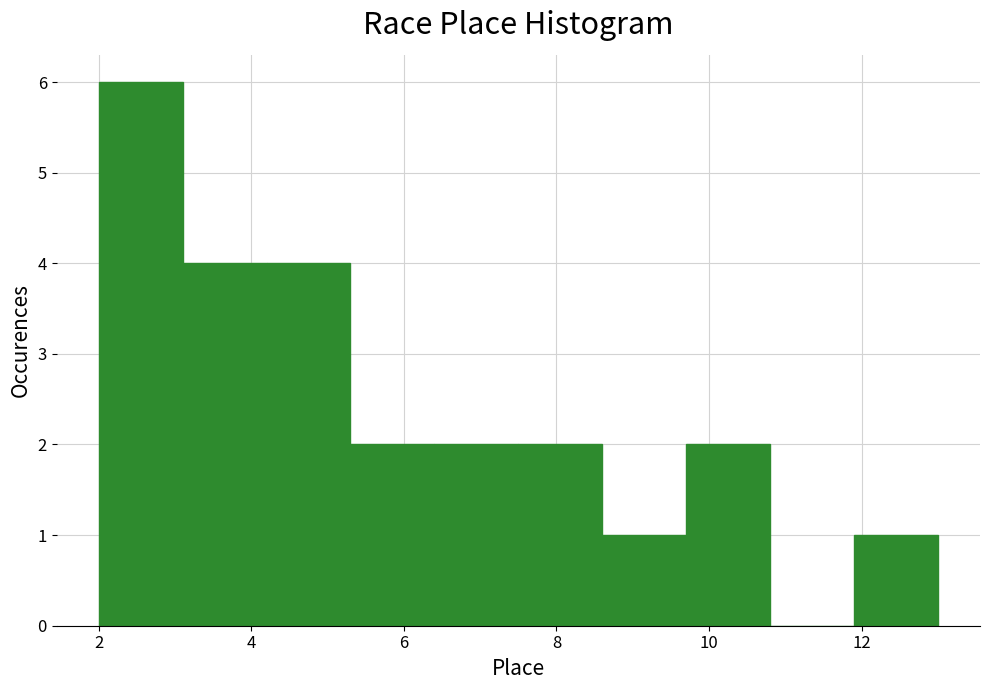

How tall is the bar that spans 4.2 to 5.3 on the x-axis? Neither the bar edges nor the heights are printed on the chart, so give them approximately, as read against the axes.

4